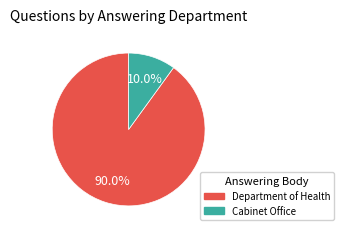

Is there any slice that represents more than half of the pie?

Yes